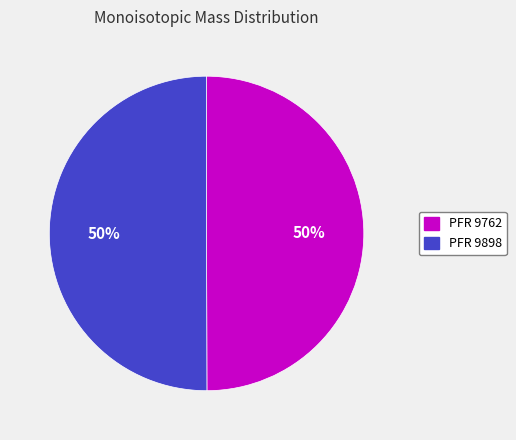

To the nearest percent, what is the average slice percentage?

50%